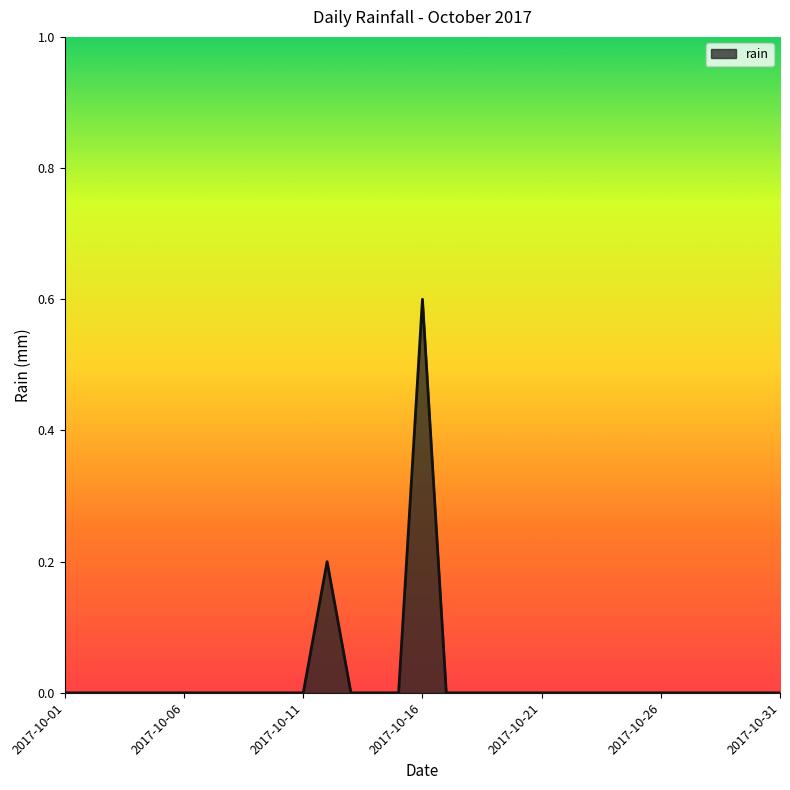

What is the maximum value shown in the chart?

0.6